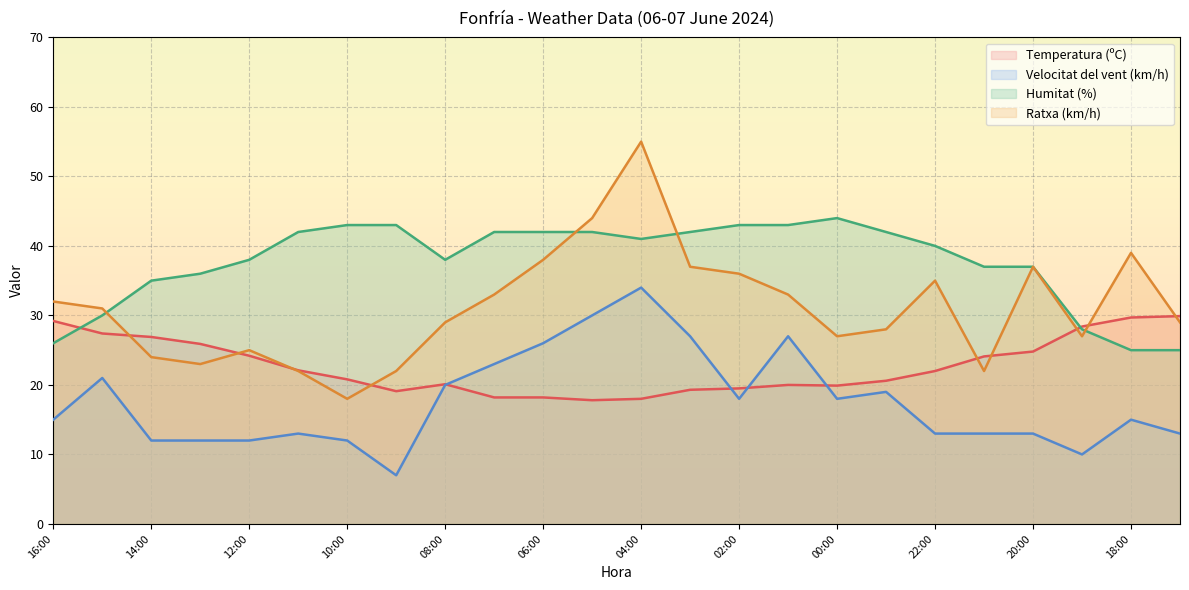

In Ratxa (km/h), how many points are lower than both neighbors (excluding endpoints)?

5